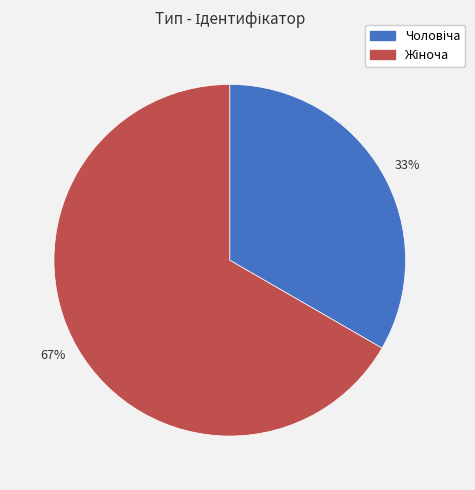

Which category accounts for the majority?

67%